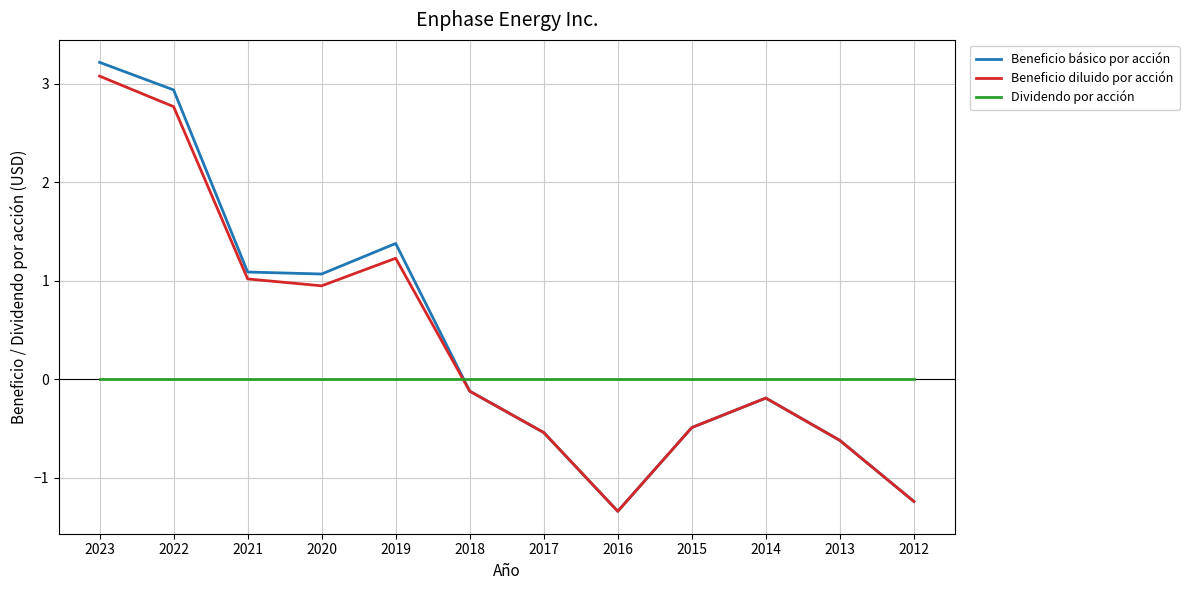

Does the chart have visible grid lines?

Yes